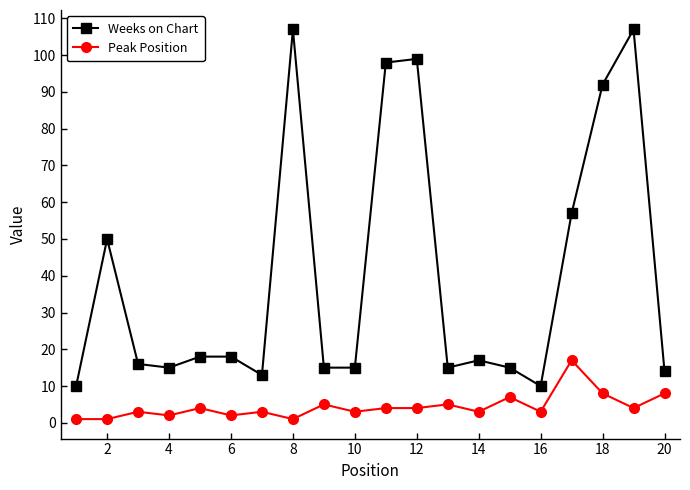

Which series has the largest total across all categories?

Weeks on Chart